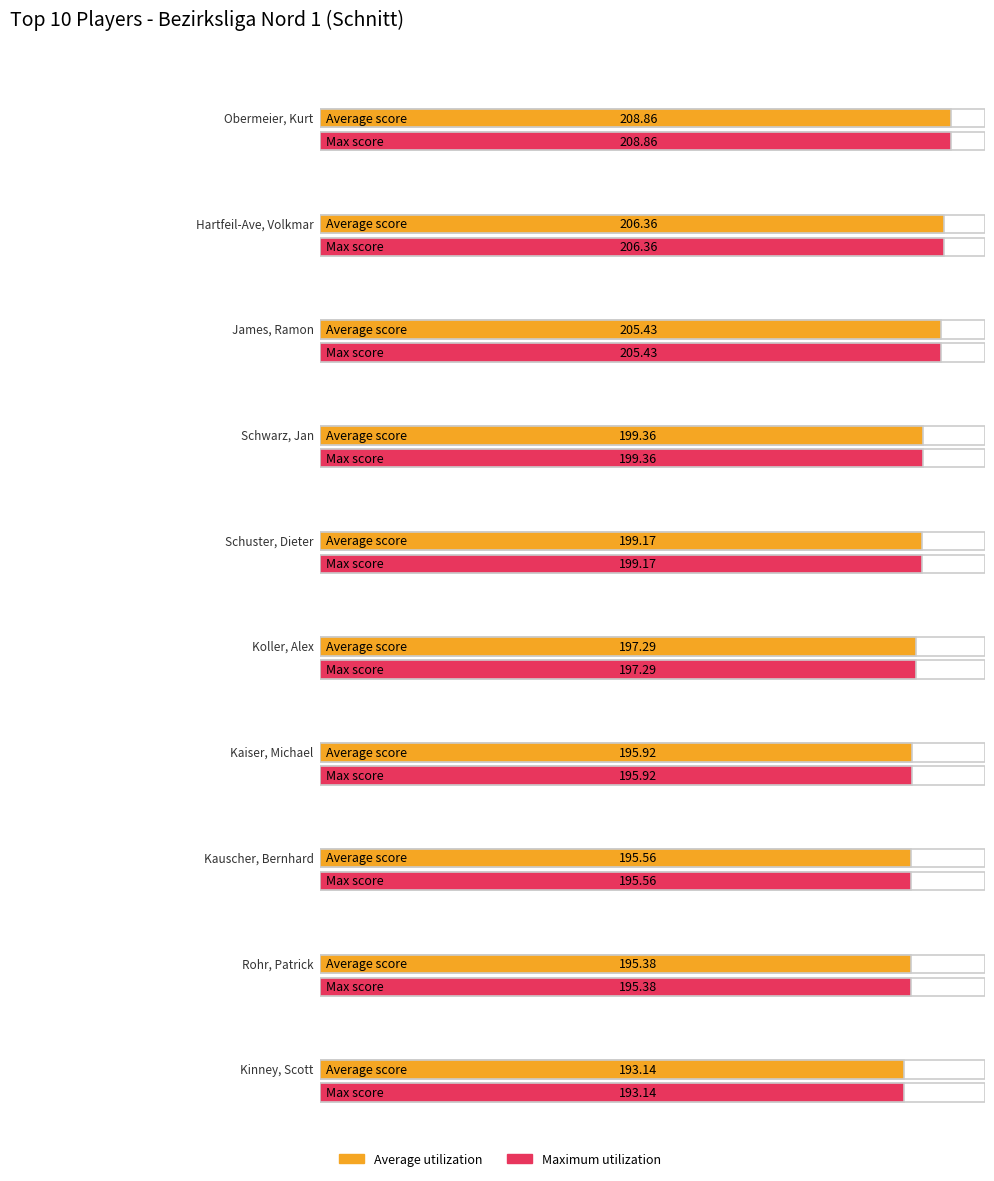

What is the approximate value of Maximum utilization at James, Ramon?

205.4